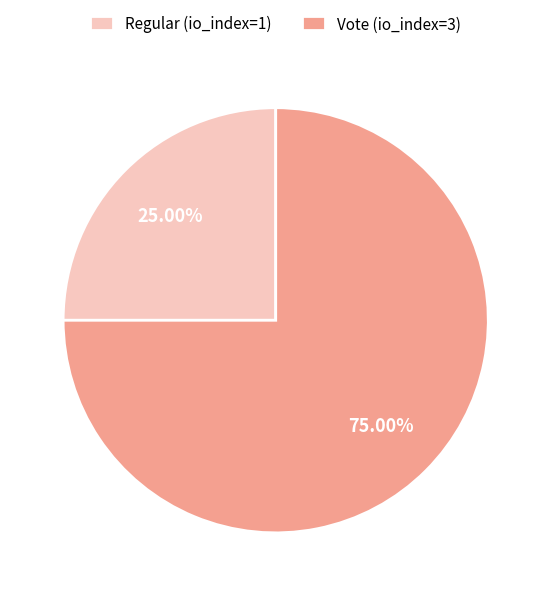

Does Regular (io_index=1) represent more than half of the total?

No